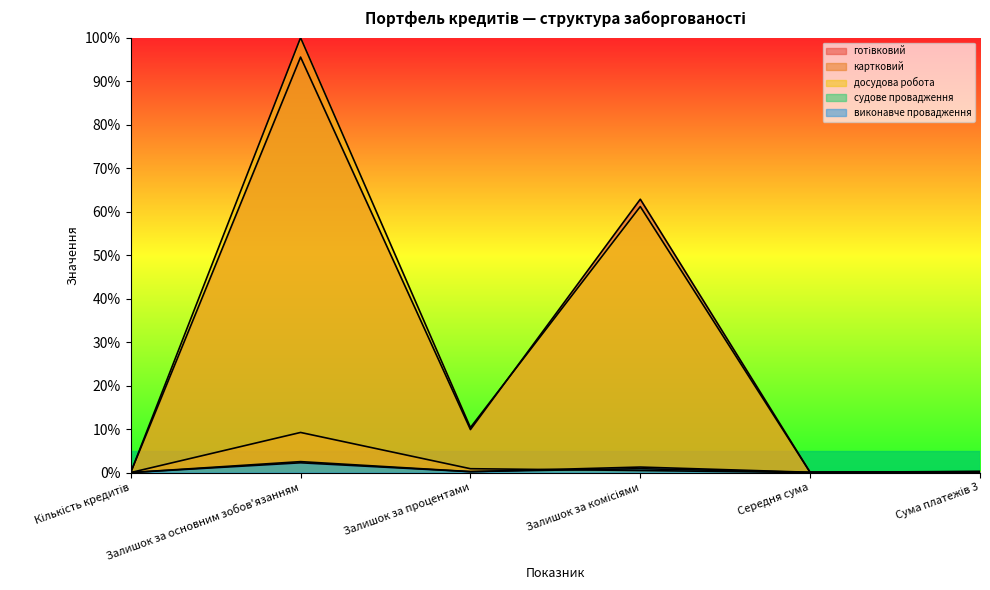

What is the label of the 6th point from the left?

Сума платежів 3